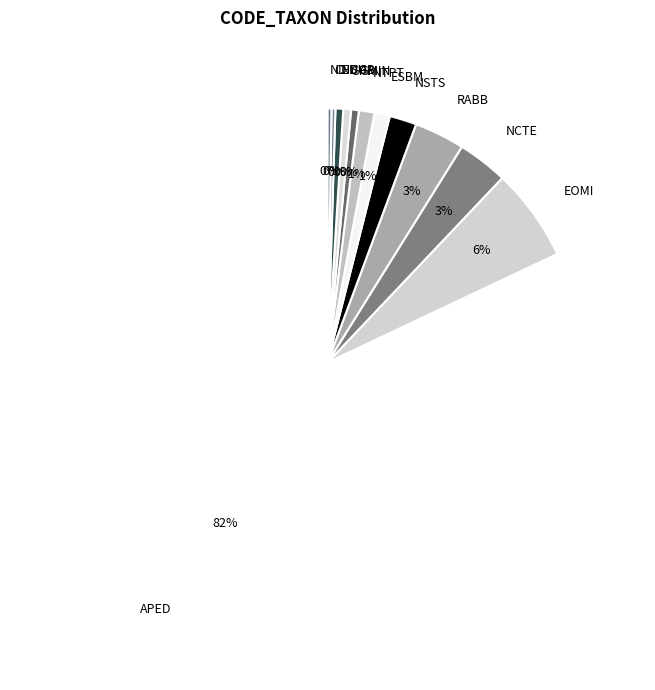

Is it true that EOMI is 6% of the pie?

True